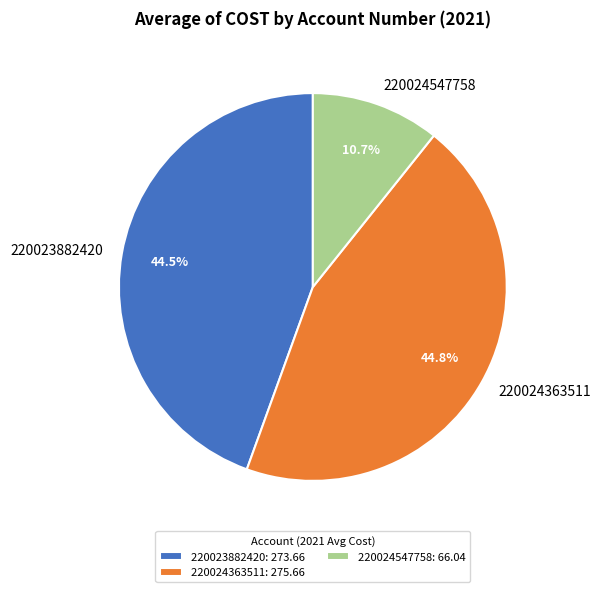

Between 220024547758 and 220023882420, which is larger?

220023882420